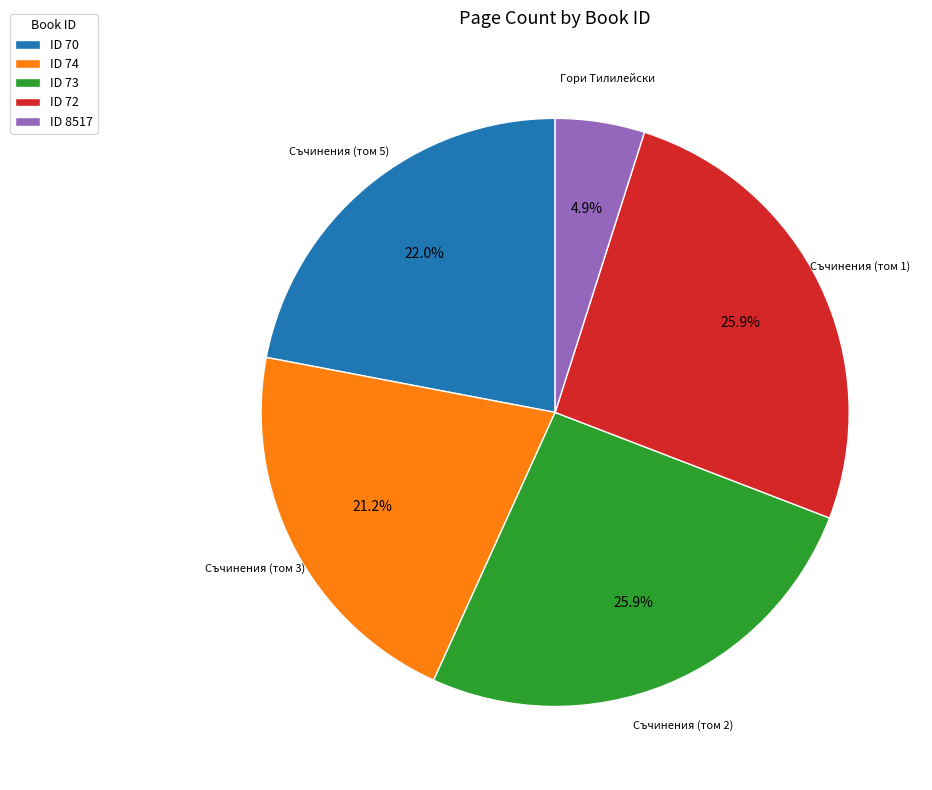

What is the ratio of the value at ID 73 to the value at ID 72?

1.0